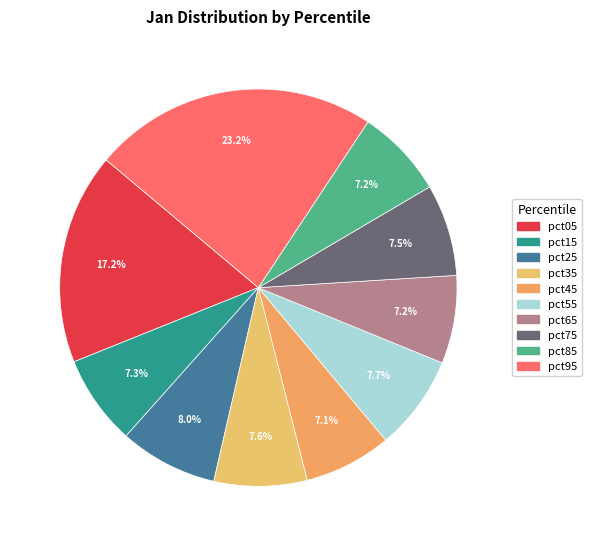

Rank the categories by value from highest to lowest.

pct95, pct05, pct25, pct55, pct35, pct75, pct15, pct85, pct65, pct45